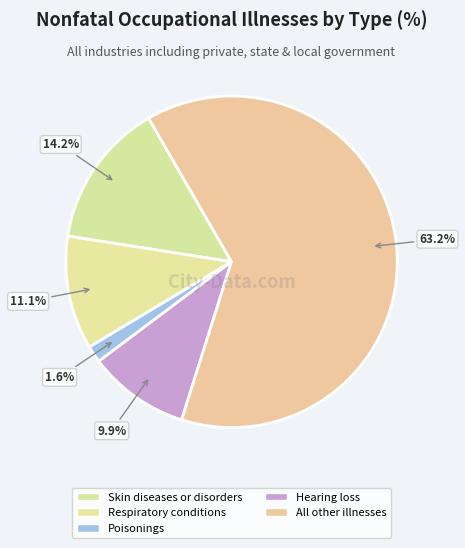

To the nearest percent, what is the difference between the largest and smallest slice percentages?

62%